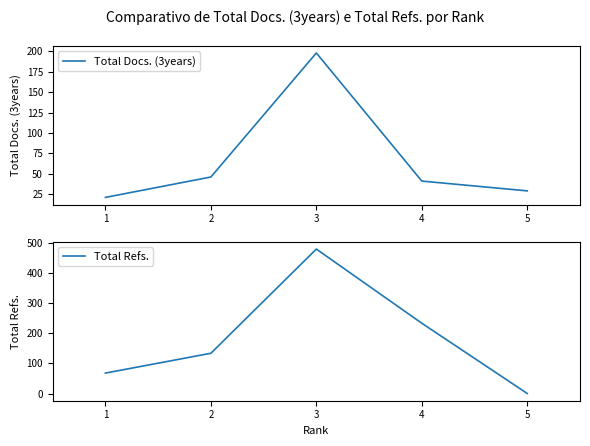

What is the difference between the maximum and minimum values in the Total Refs. series?

481